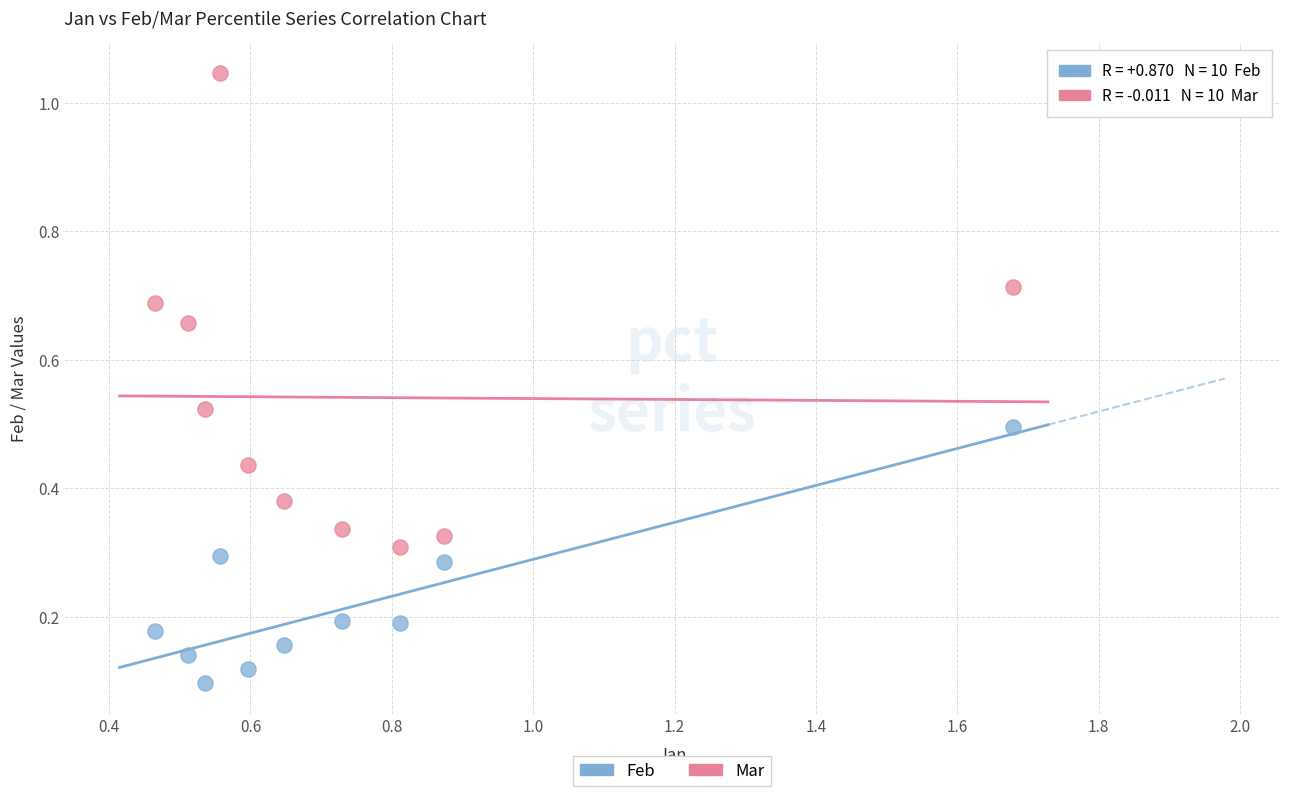

Across all data points, what is the range of X values (max minus min)?

1.2